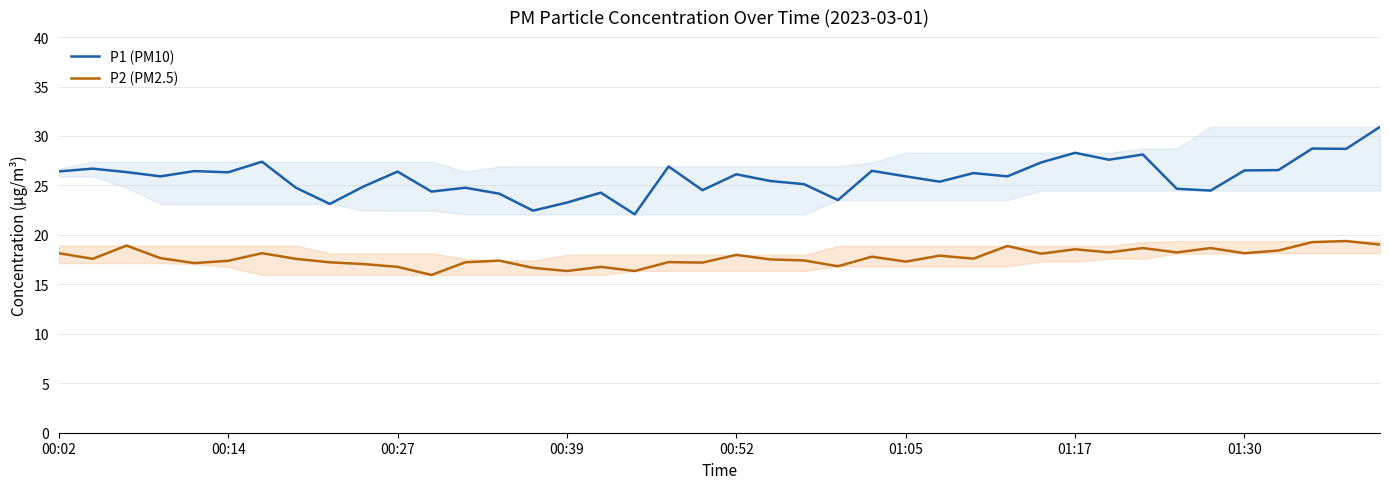

What is the difference between the maximum and minimum values in the P1 (PM10) series?

8.8